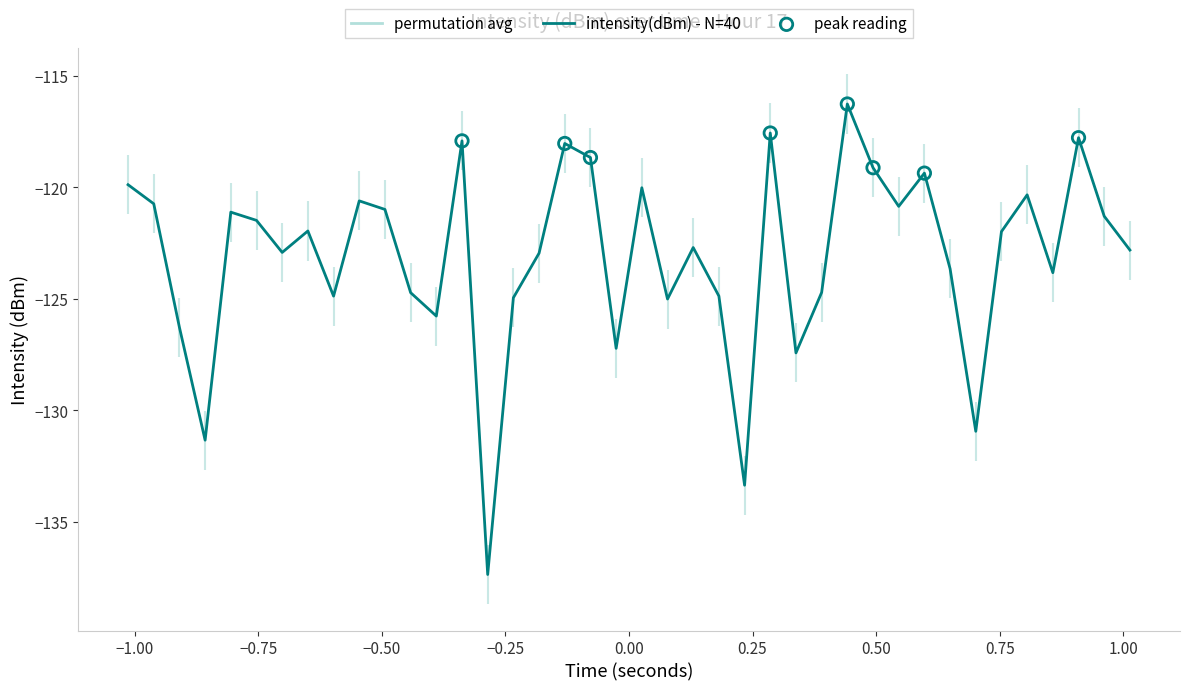

What is the greatest value displayed?

-116.3